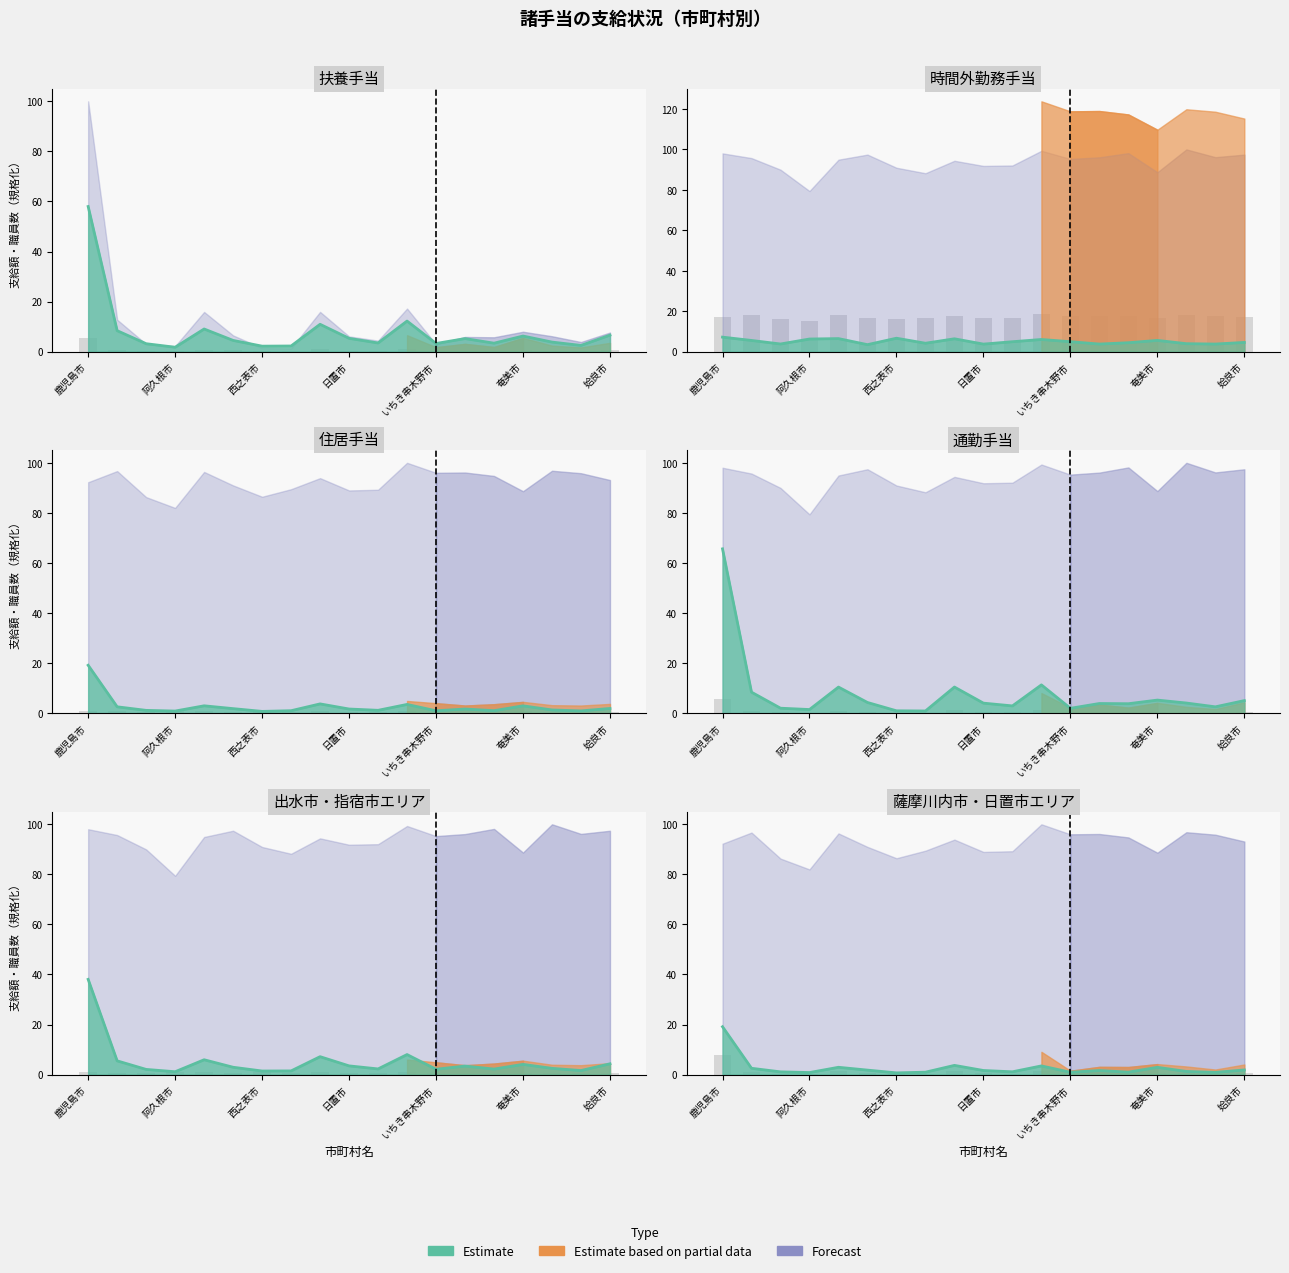

What is the lowest value of the 時間外勤務手当 series?

3.5